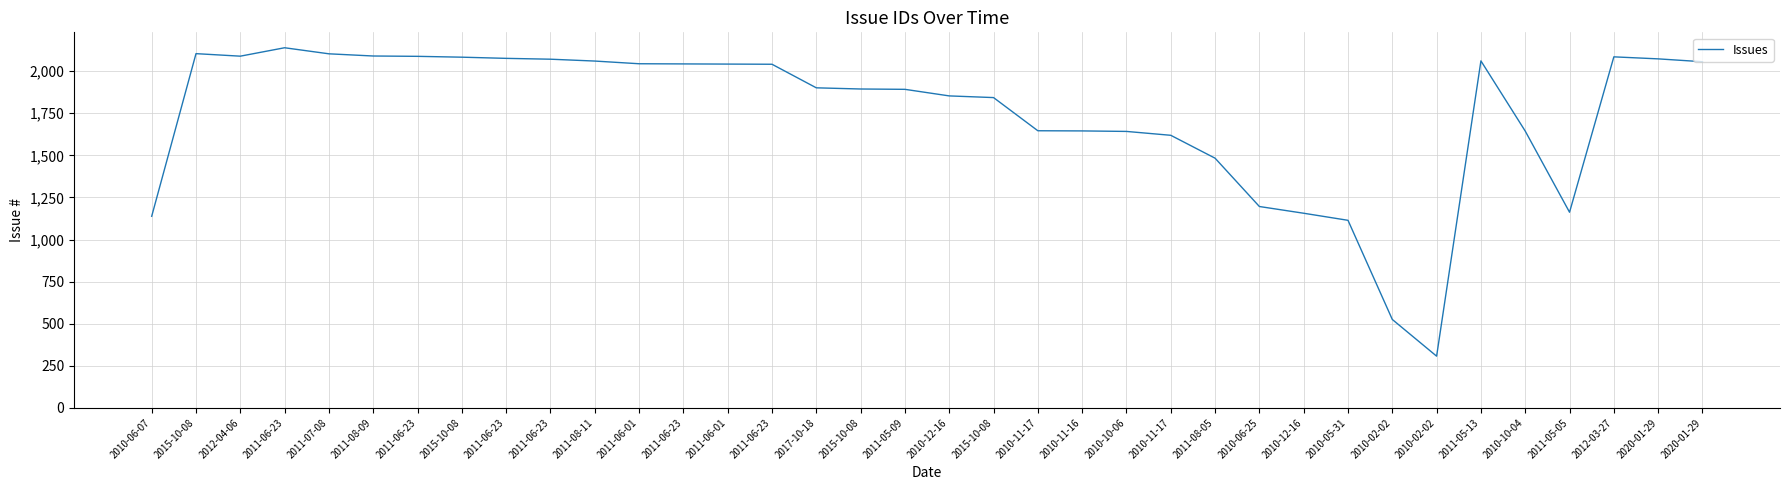

How many lines are shown in the chart?

1